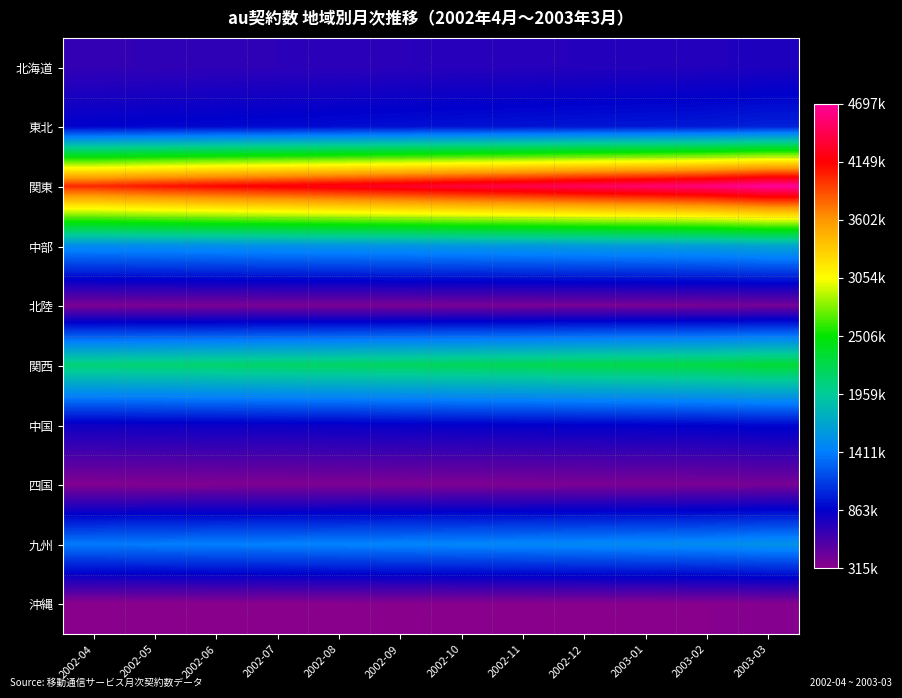

What is the total value across all series at 2002-12?

13468000